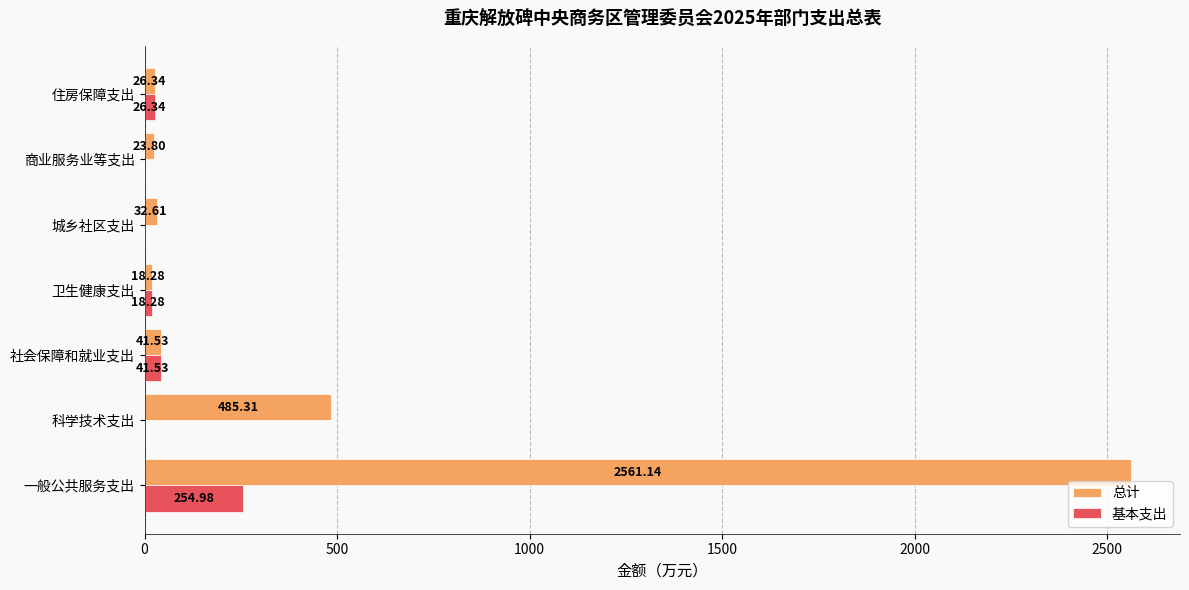

What is the sum of all 总计 values?

3189.0